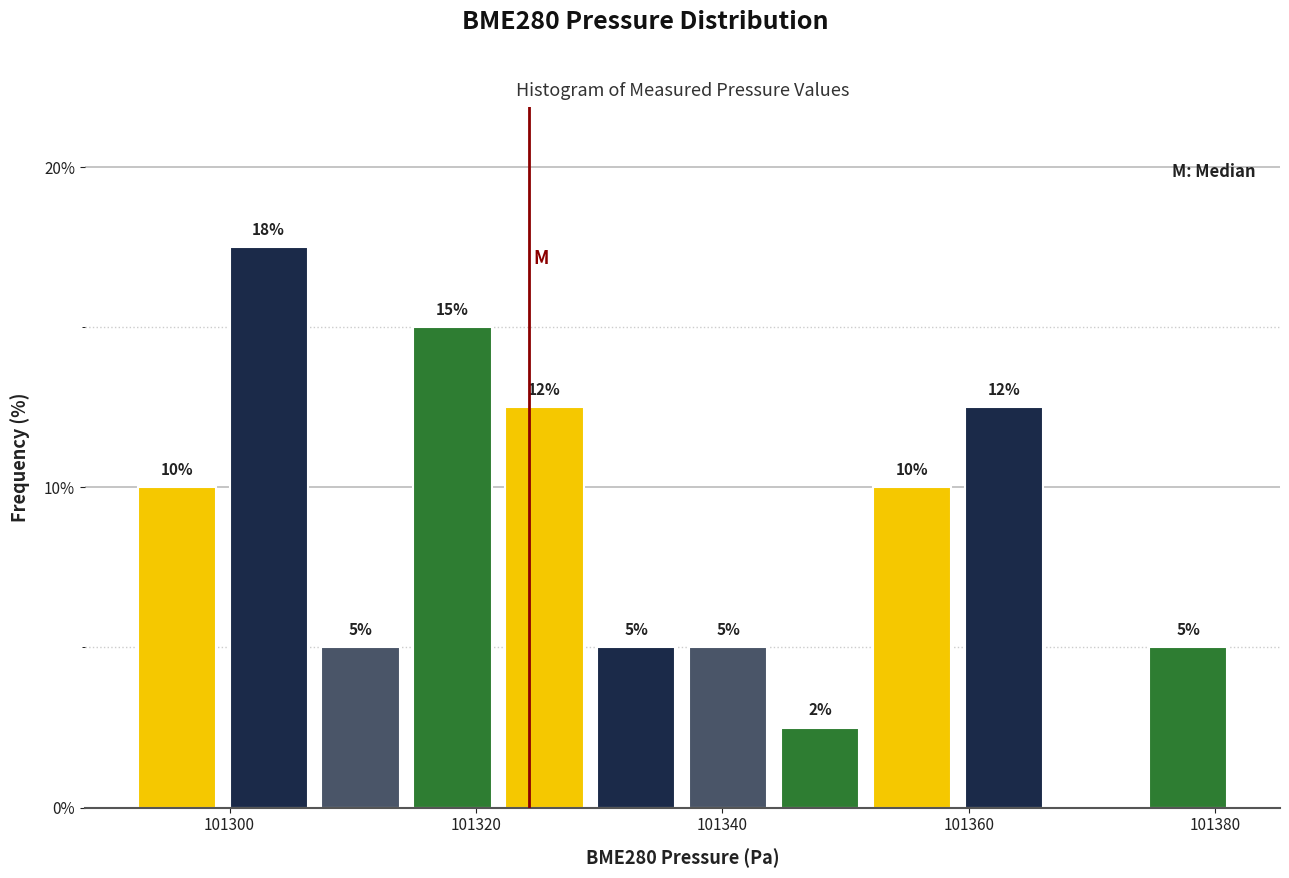

Around what value on the x-axis is the tallest bar? Give the approximate position of its centre, as read against the axis.

101304